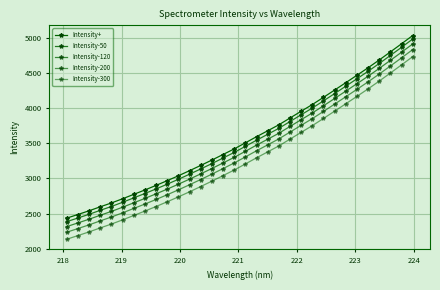

Does the chart have visible grid lines?

Yes